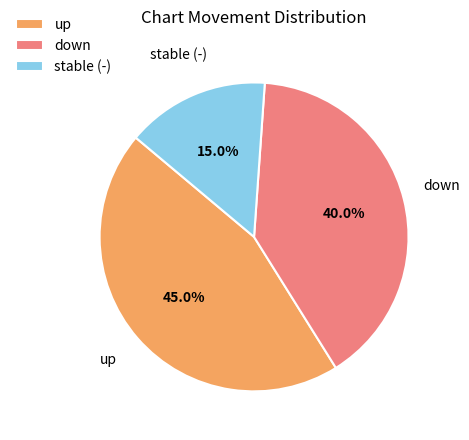

Combined, do down and up account for over 50%?

Yes